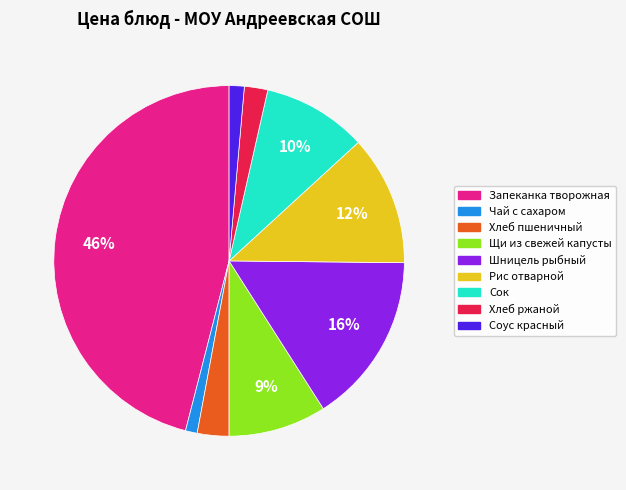

Count the number of slices in the pie.

9